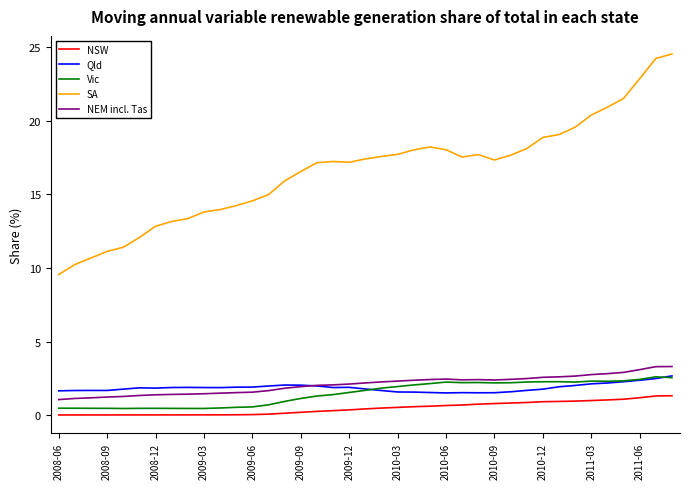

Which series has the largest range (max minus min)?

SA